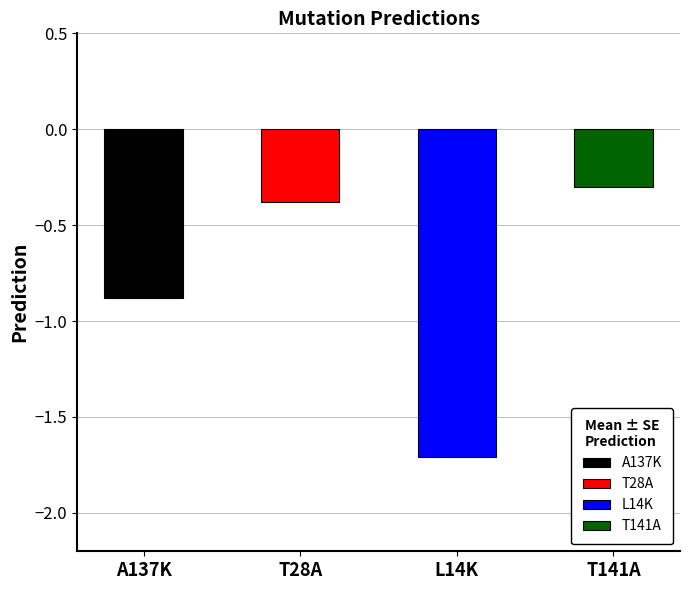

The chart shows a value of -1.2 at A137K. True or false?

False